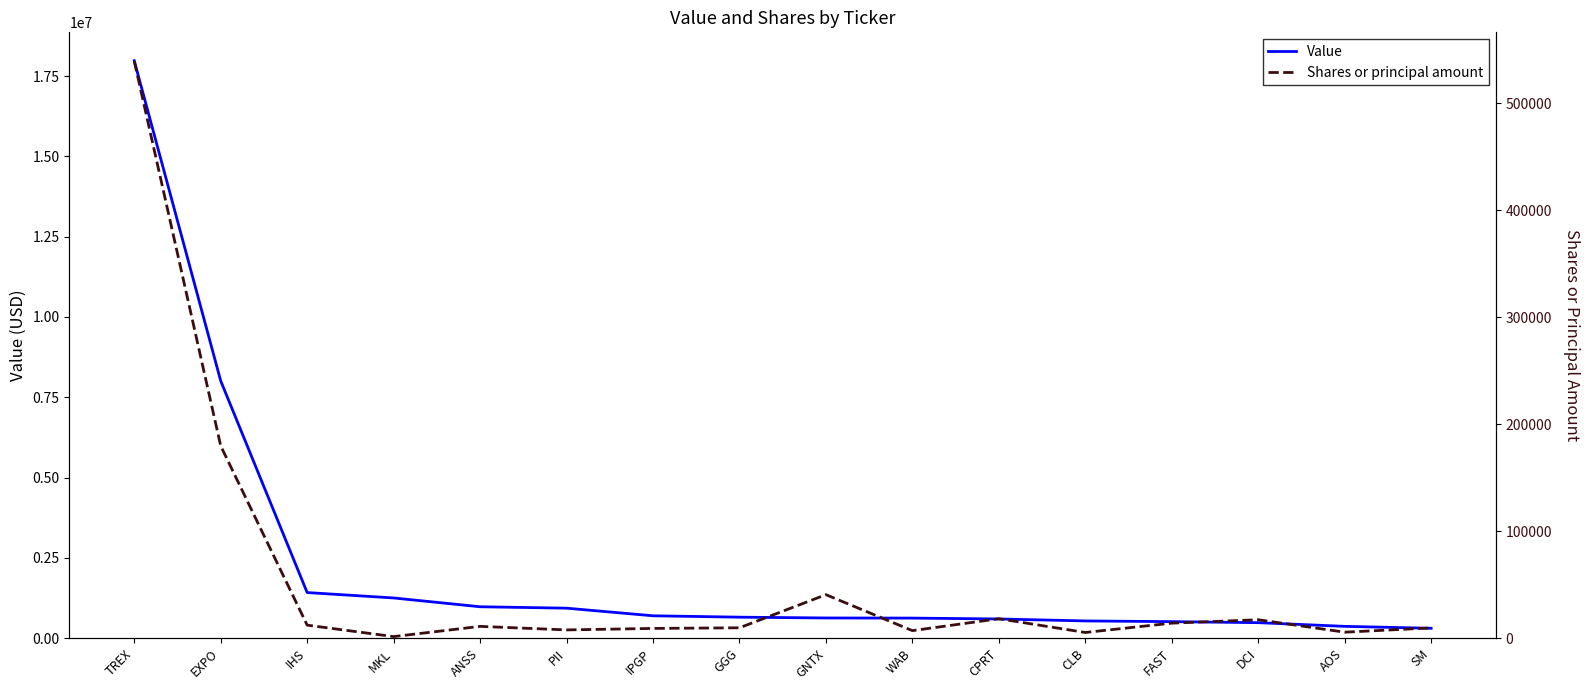

Rank the series at GGG from lowest to highest value.

Shares or principal amount, Value